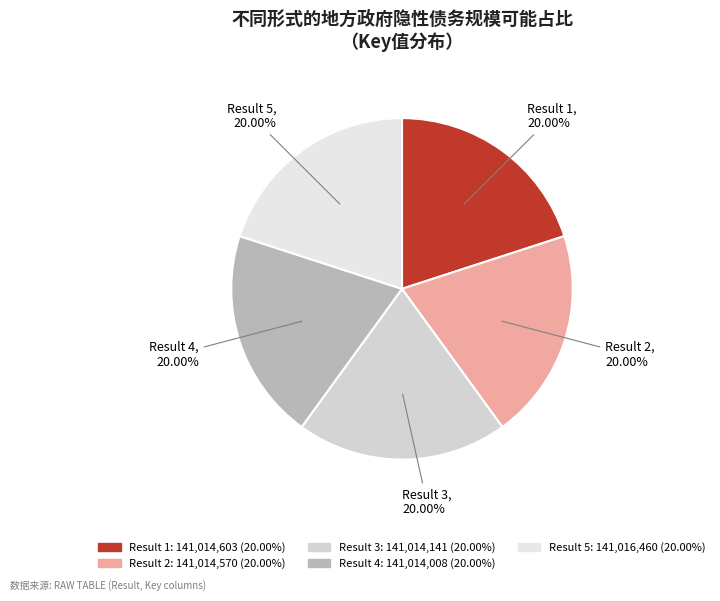

Is there any slice that represents more than half of the pie?

No